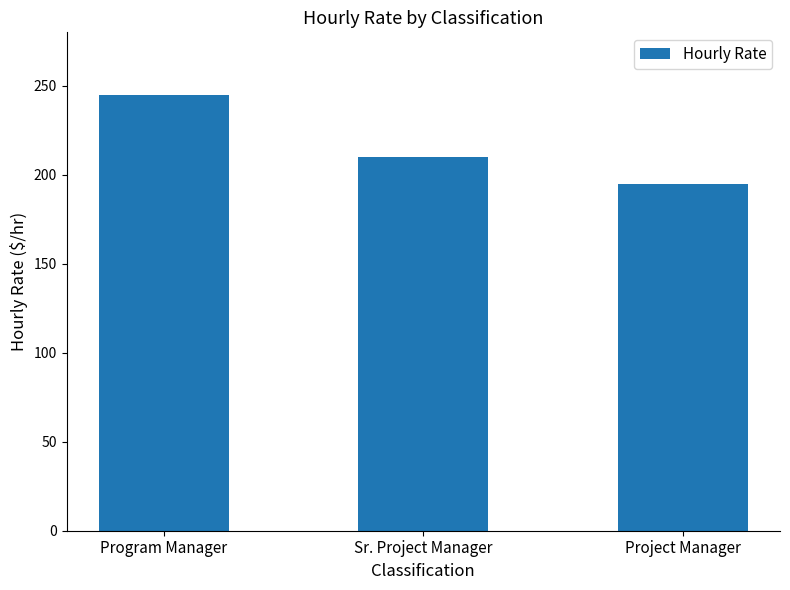

What is the sum of all values?

650